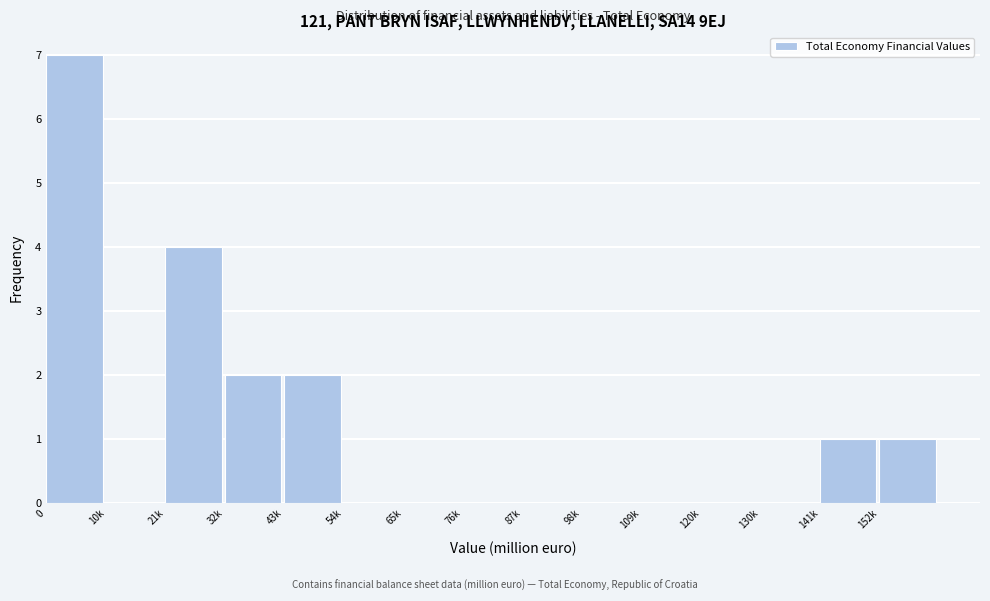

Reading left to right, extract all data points from this chart.

0=7	10k=0	21k=4	32k=2	43k=2	54k=0	65k=0	76k=0	87k=0	98k=0	109k=0	120k=0	130k=0	141k=1	152k=1